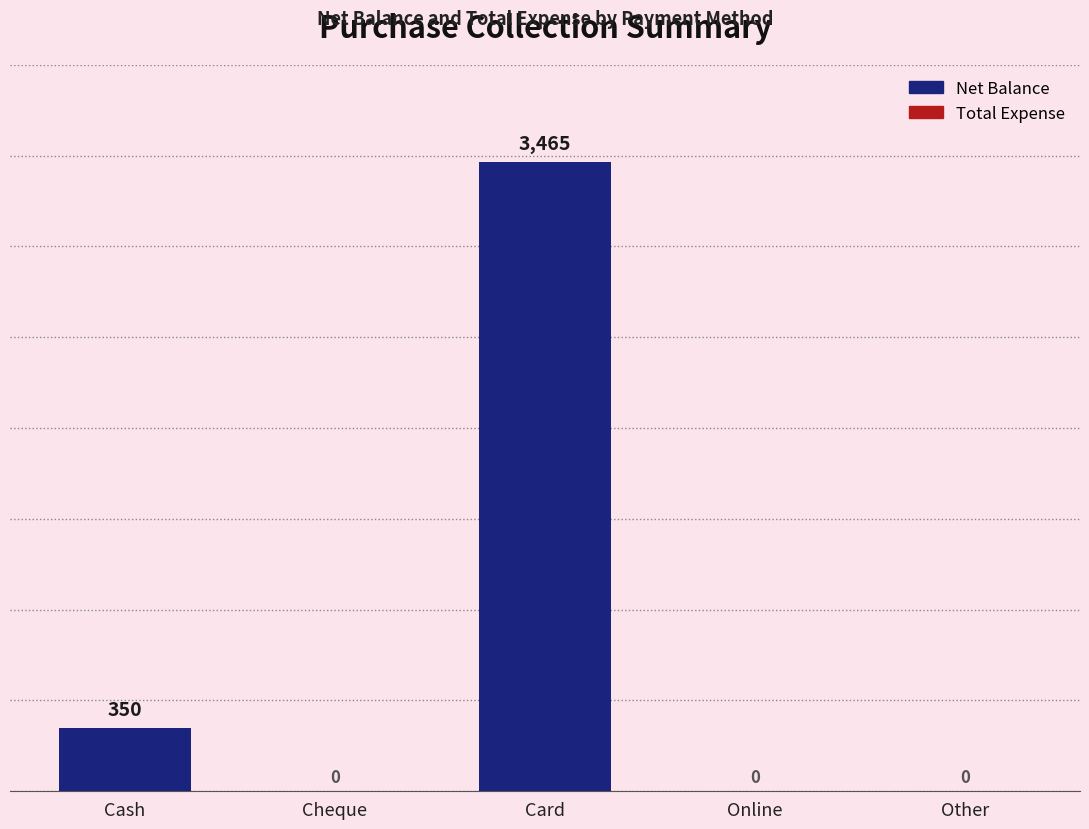

Between Cash and Card, which is larger?

Card